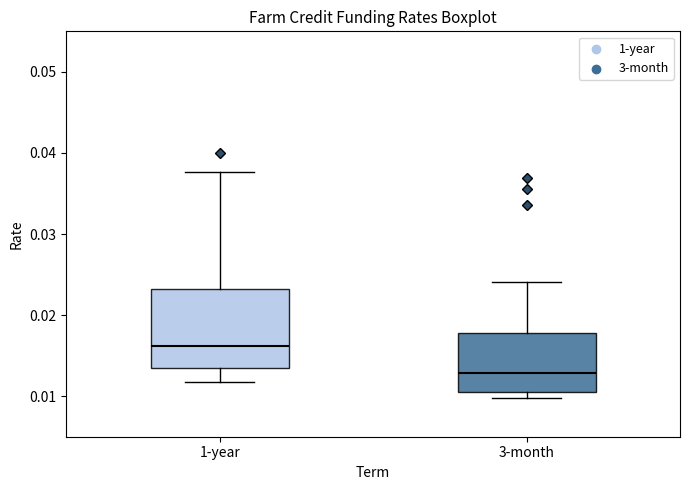

Reading left to right, transcribe this box plot: for each box, give where its median line is, the range the box spans, and where its two whiskers end, as read against the y-axis. The values are not printed on the chart, so give them approximately, as read against the axis.

1-year: median 0.016, box 0.013 to 0.023, whiskers 0.012 to 0.038
3-month: median 0.013, box 0.011 to 0.018, whiskers 0.010 to 0.024